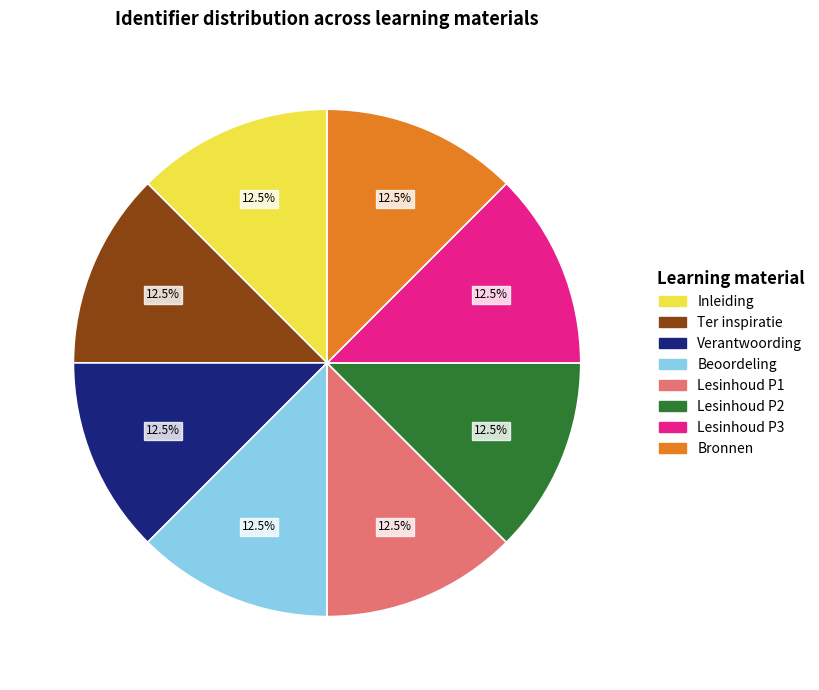

Combined, what portion of the pie is Lesinhoud P3 and Beoordeling?

25.0%